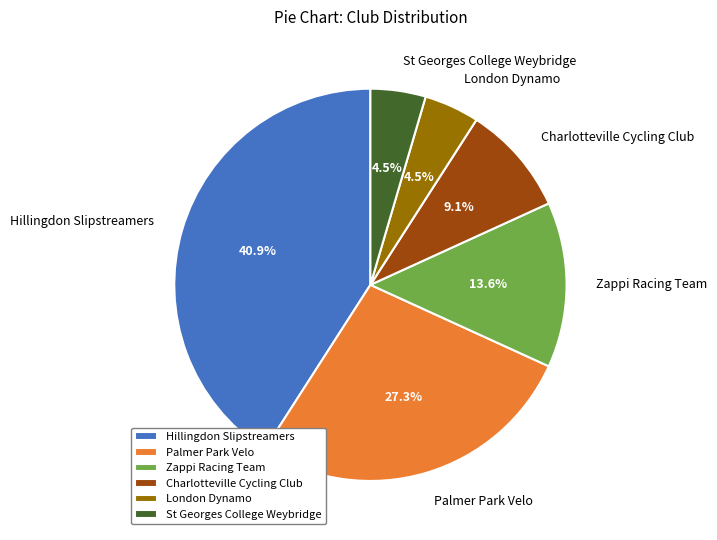

What is the total percentage of Zappi Racing Team and Charlotteville Cycling Club?

22.7%